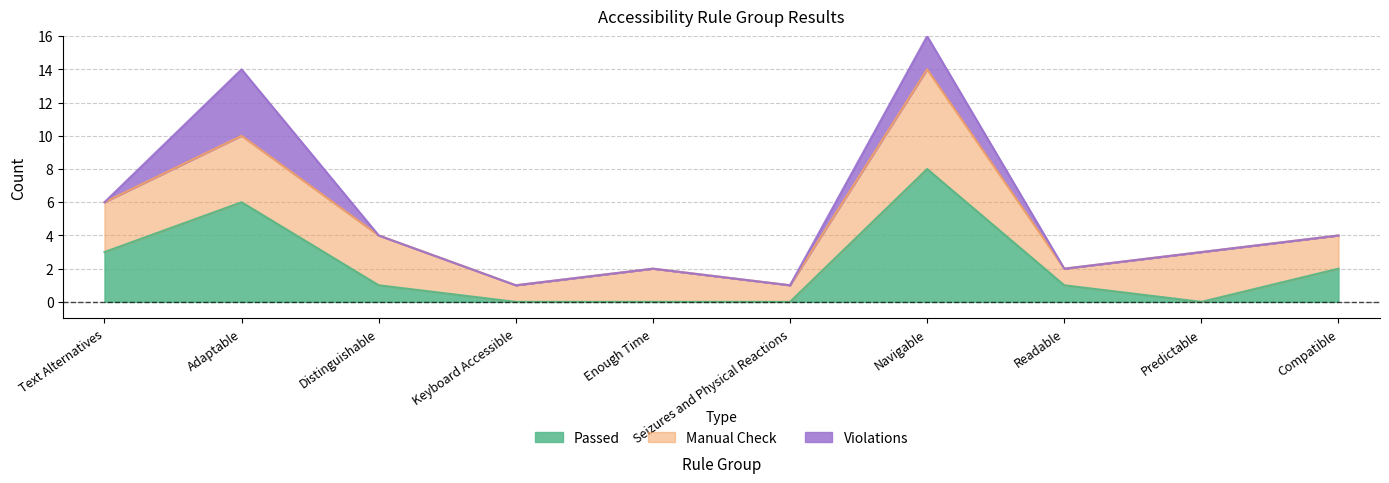

Is the value of Passed at Keyboard Accessible greater than the value of Manual Check at Navigable?

No